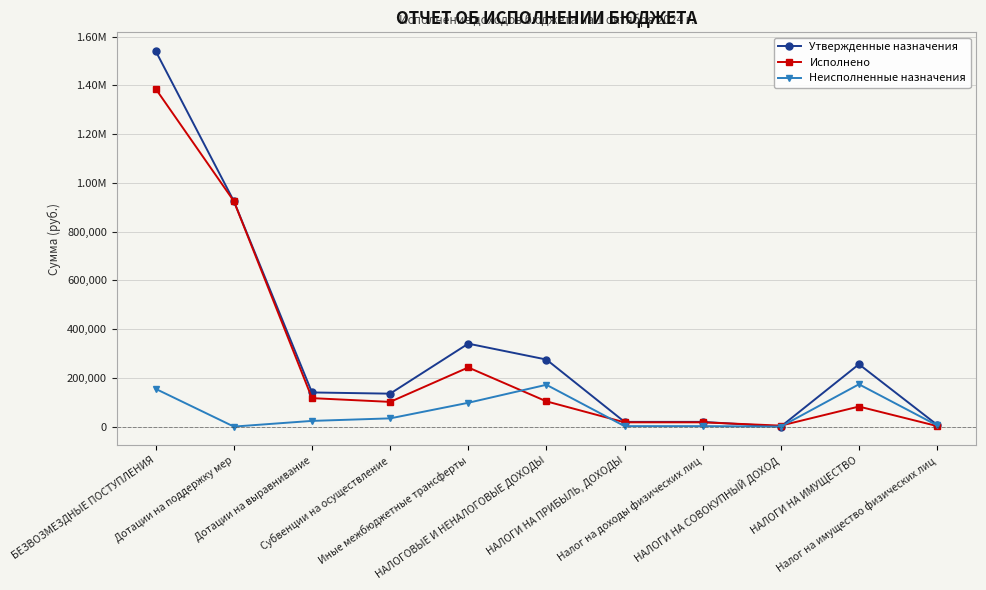

What is the sum of the Неисполненные назначения values at НАЛОГОВЫЕ И НЕНАЛОГОВЫЕ ДОХОДЫ and Дотации на выравнивание?

194887.0